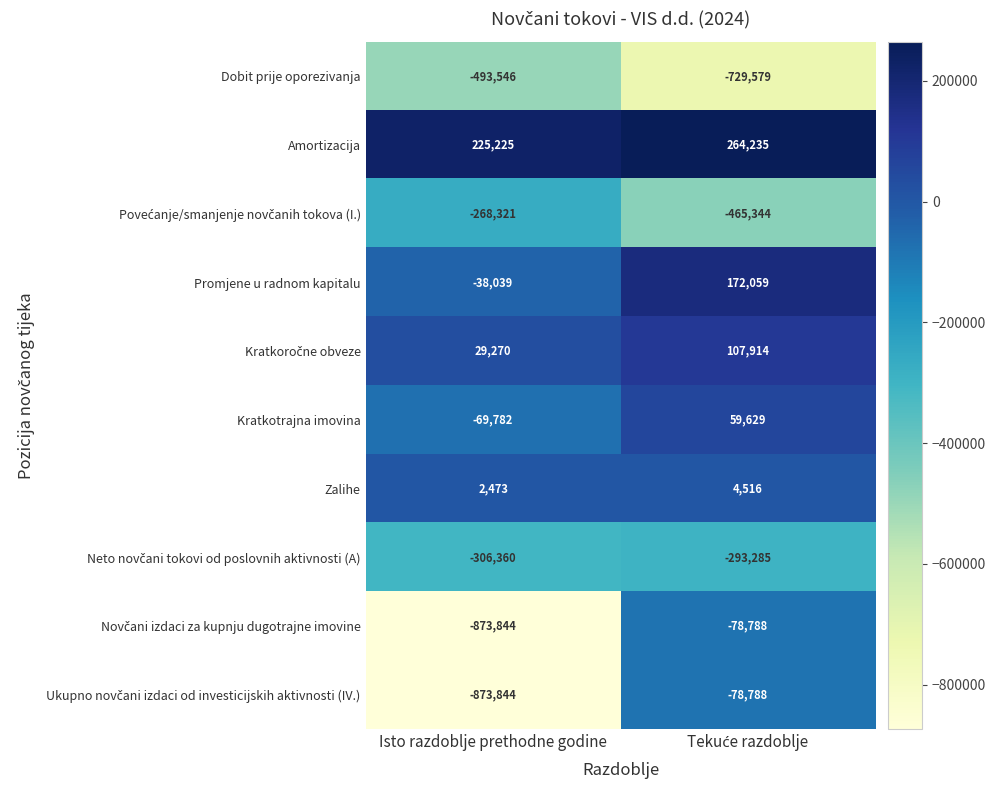

What is the spread (max minus min) of values at Isto razdoblje prethodne godine?

1099069